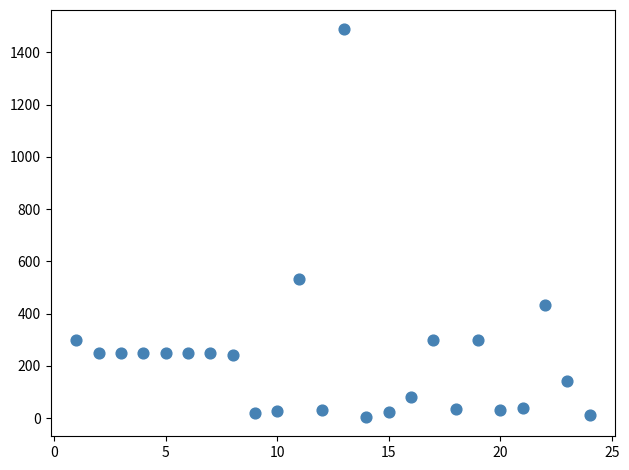

What is the range of X values (max minus min)?

23.0